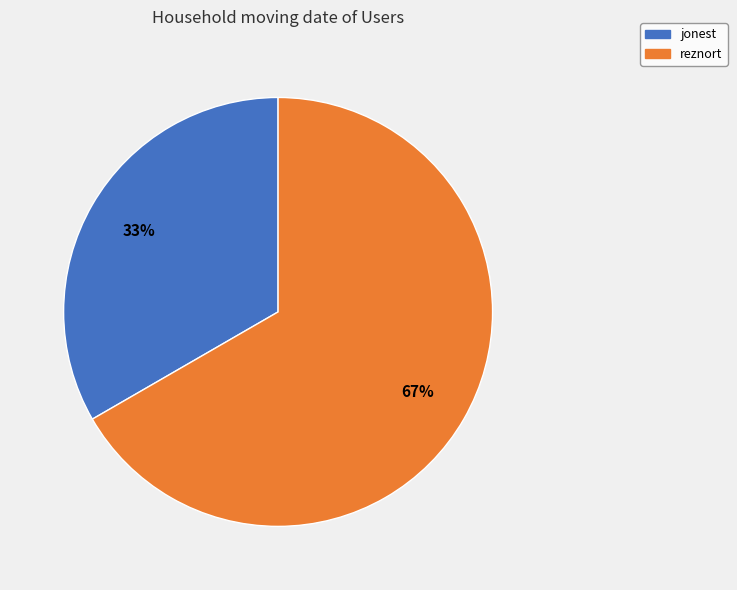

To the nearest percent, what is the combined percentage of jonest and reznort?

100%